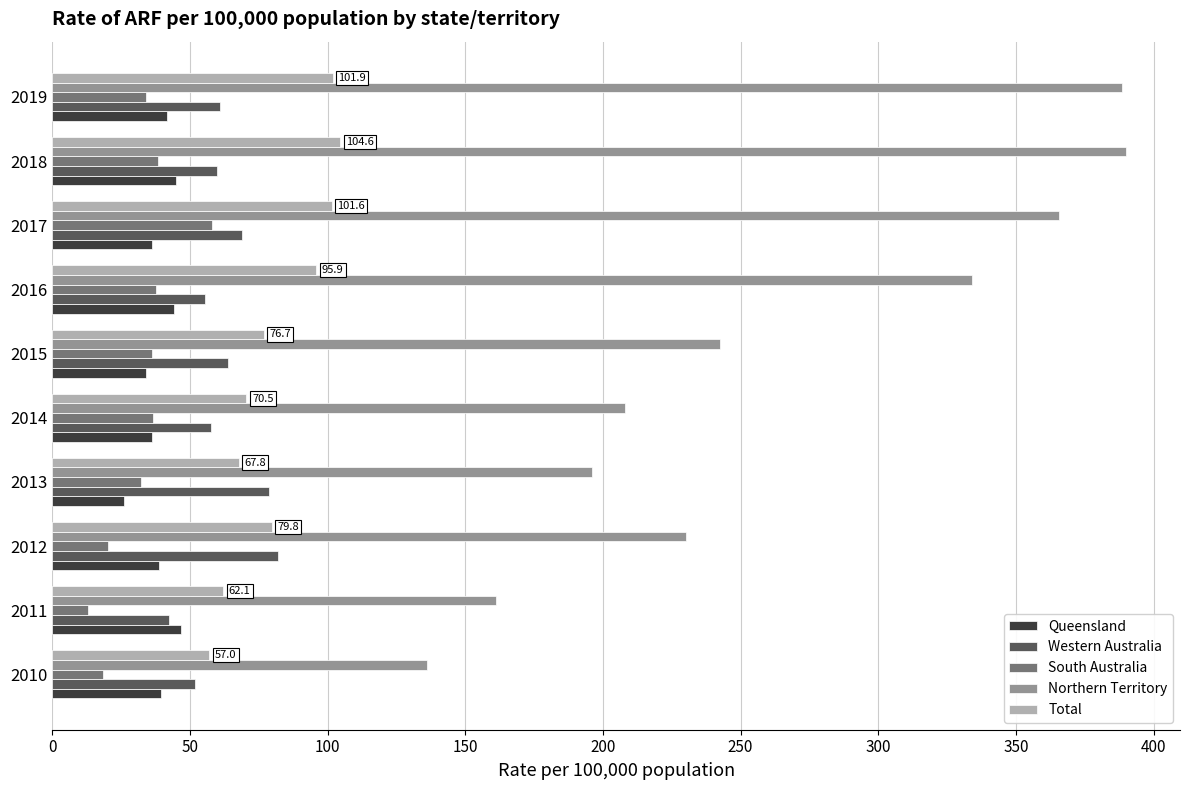

What is the difference between the Total values at 2018 and 2015?

27.9